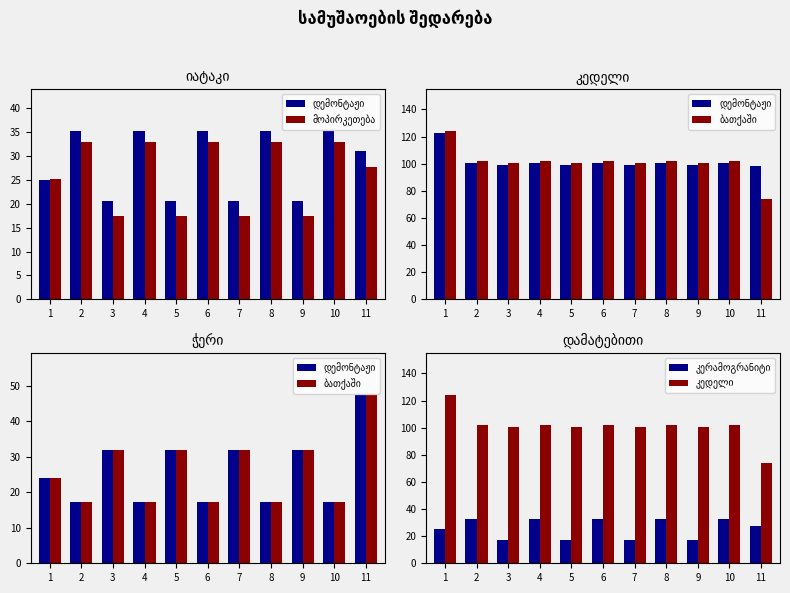

Is it true that მოპირკეთება equals 17.6 at 4?

False